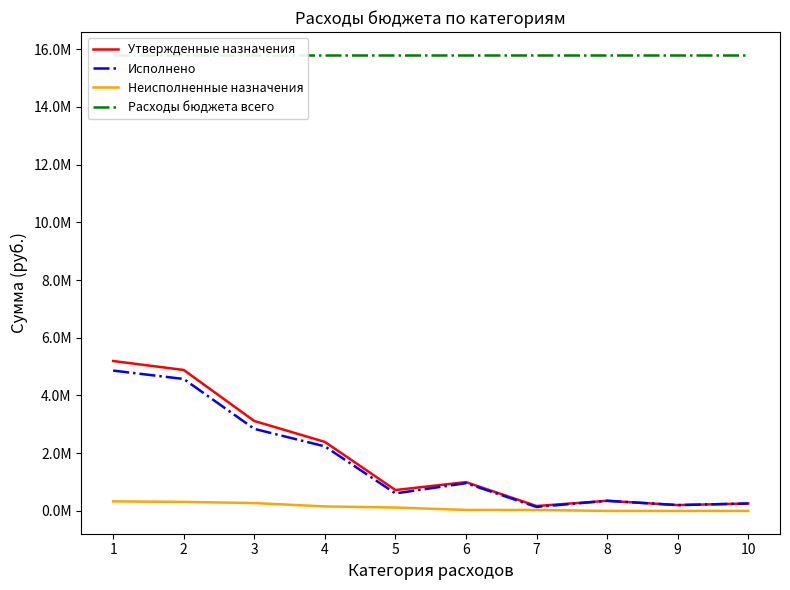

Count the number of categories in the chart.

10